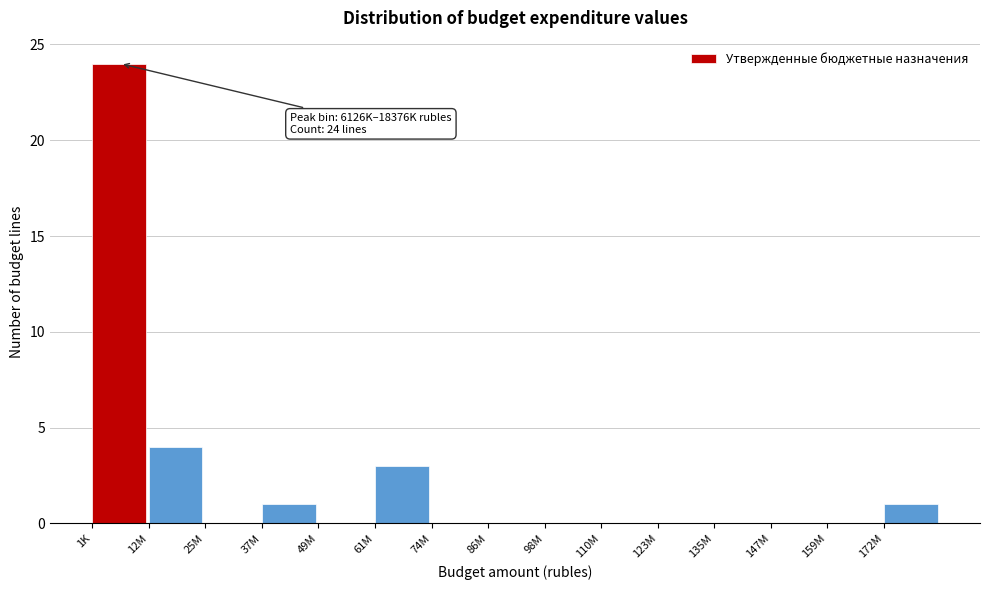

Reading right to left, extract all data points from this chart.

172M=1	159M=0	147M=0	135M=0	123M=0	110M=0	98M=0	86M=0	74M=0	61M=3	49M=0	37M=1	25M=0	12M=4	1K=24